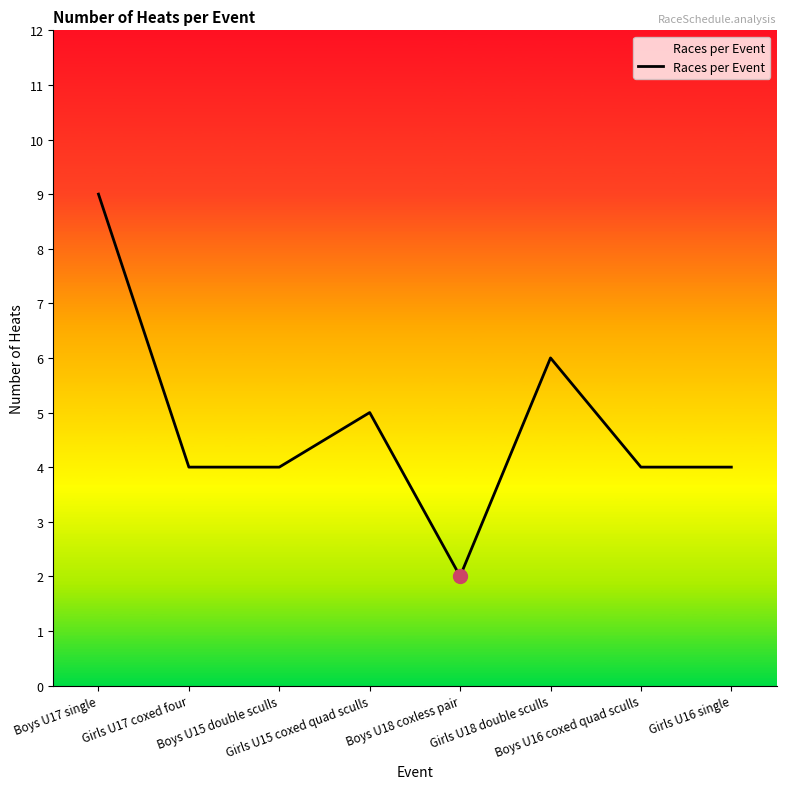

Which category has the highest value across all series?

Boys U17 single